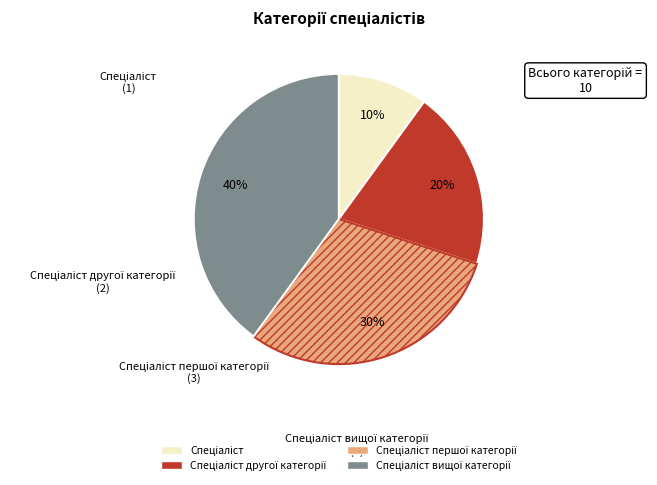

To the nearest percent, what is the difference between the largest and smallest slice percentages?

30%